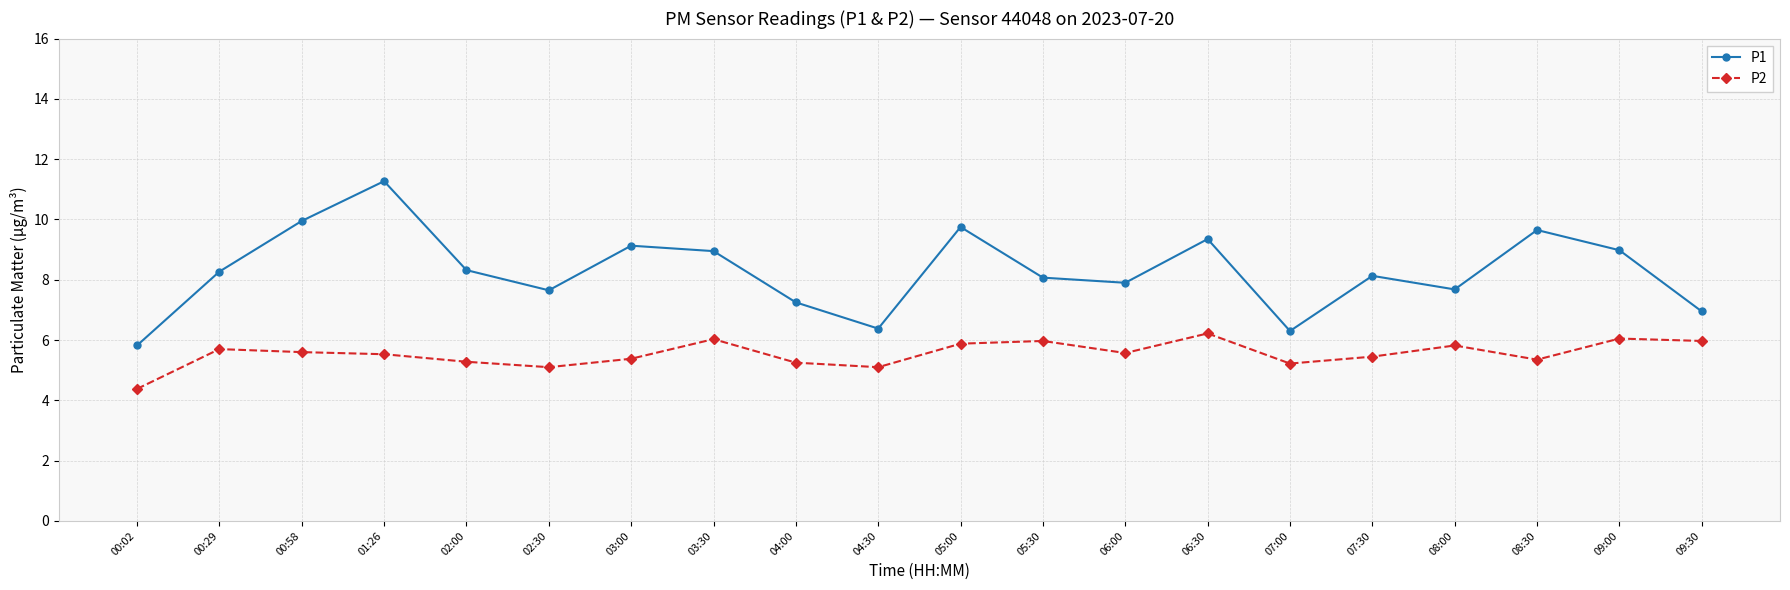

What is the value of the P1 point at the 17th from the left?

7.7